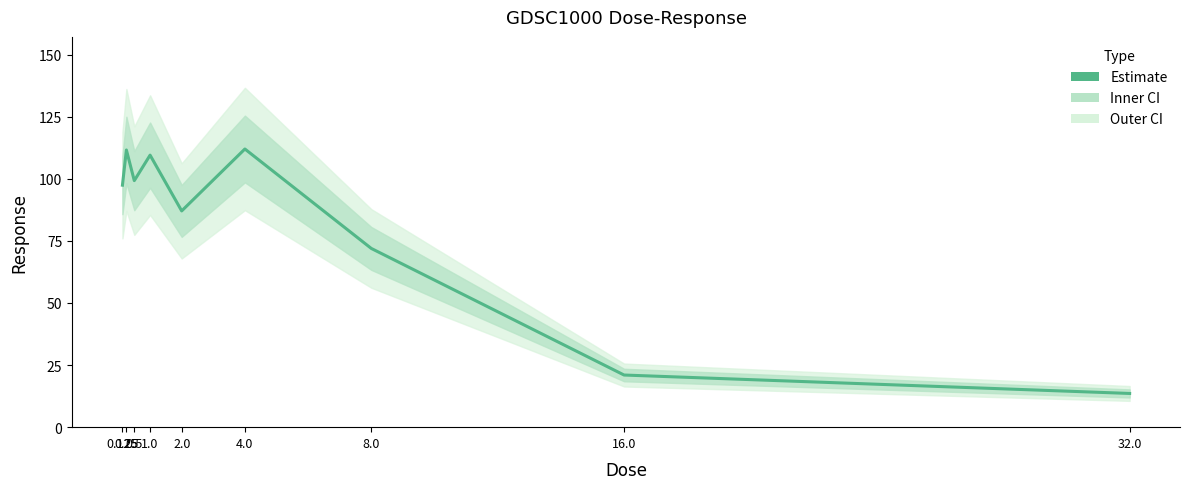

What is the minimum value shown in the chart?

13.6